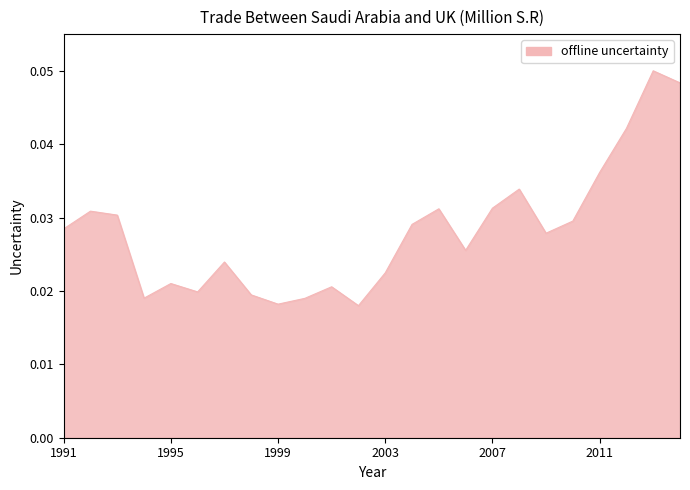

Count the values in the range 0 to 1.

24